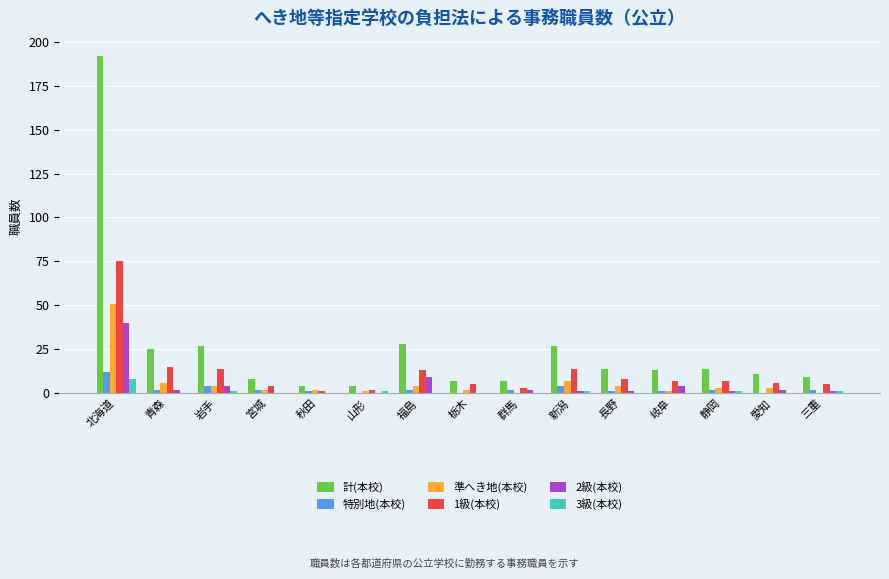

What is the difference between the 計(本校) values at 愛知 and 青森?

14